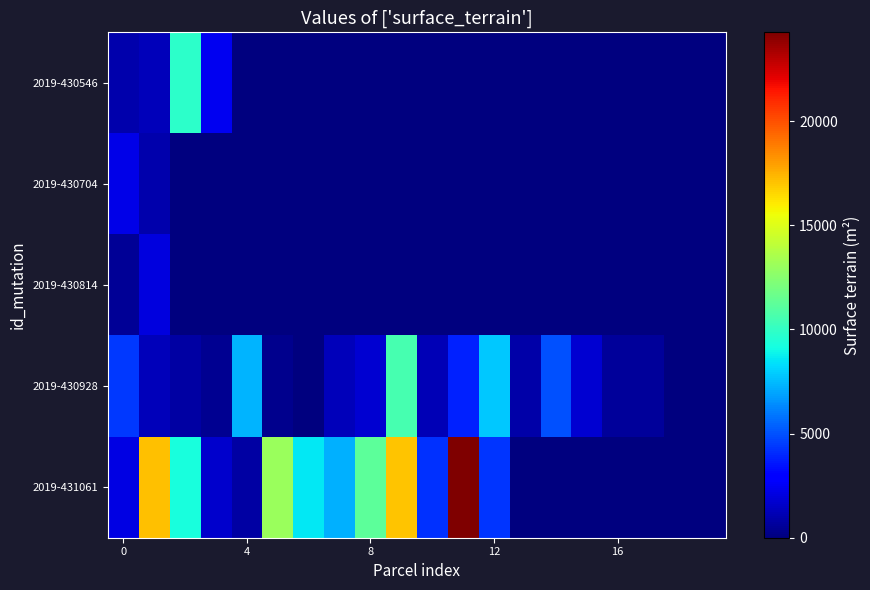

Rank the series by their maximum value, from highest to lowest.

2019-431061, 2019-430928, 2019-430546, 2019-430704, 2019-430814